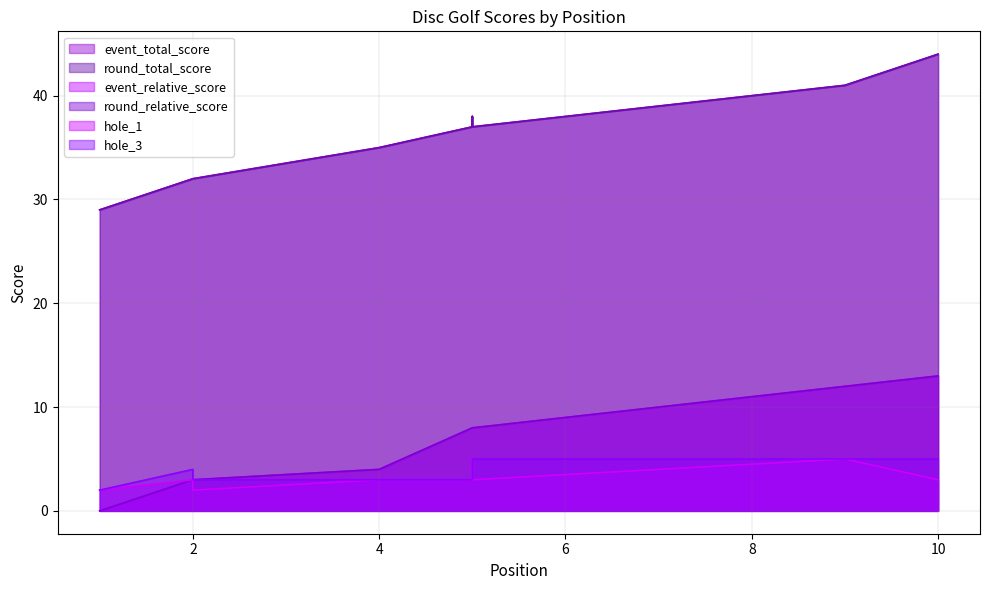

How many values in event_relative_score are above zero?

9